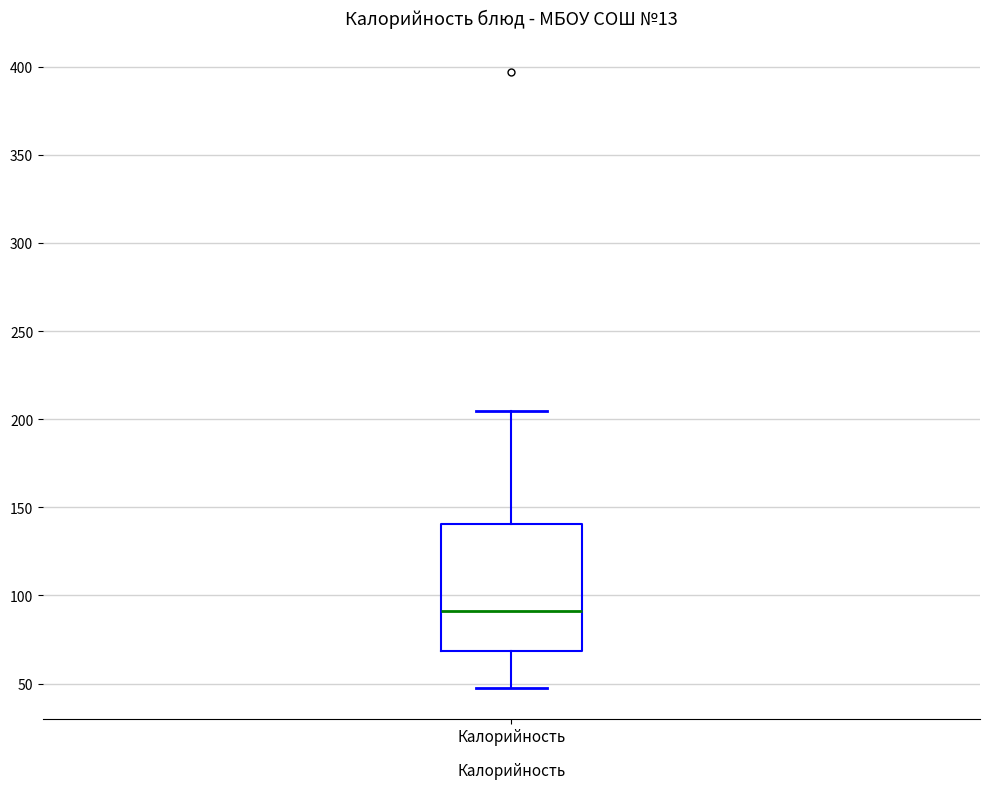

Transcribe this box plot: give where the median line is, the range the box spans, and where the two whiskers end, as read against the y-axis. The values are not printed on the chart, so give them approximately, as read against the axis.

median 90, box 70 to 140, whiskers 50 to 205